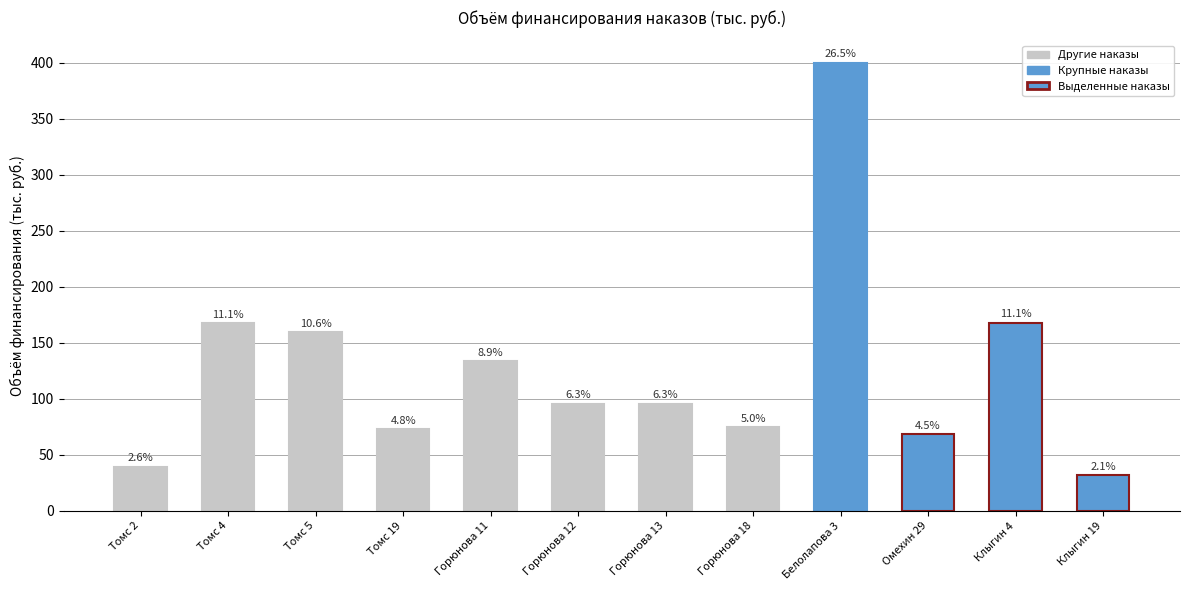

Which label corresponds to the smallest value in the chart?

Клыгин 19